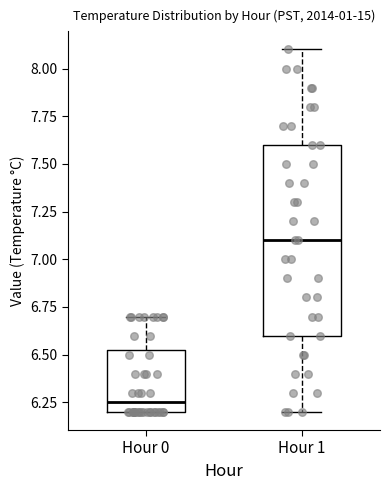

Which box is the tallest, from its lower edge to its upper edge?

Hour 1